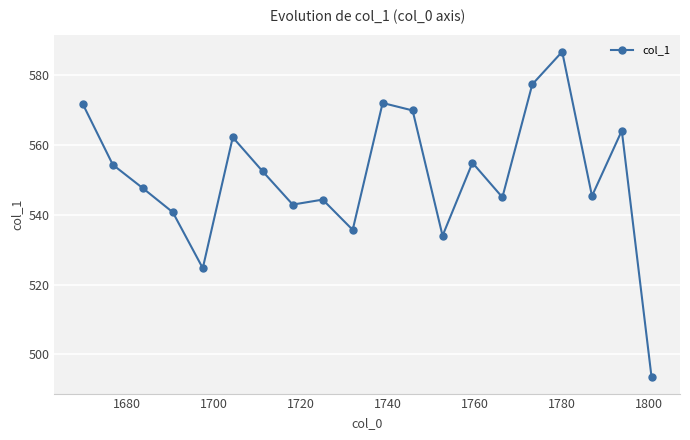

What is the difference between the maximum and minimum values?

93.2